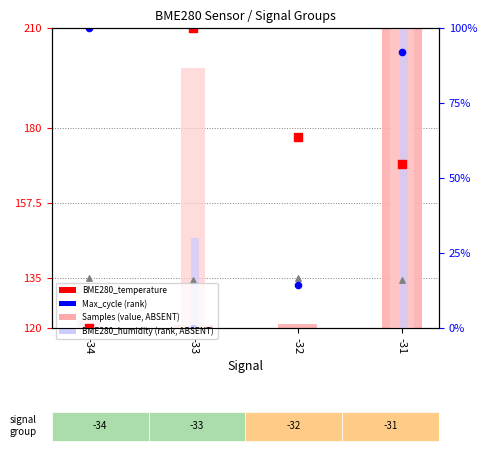

Which series contains the highest Y value?

Samples